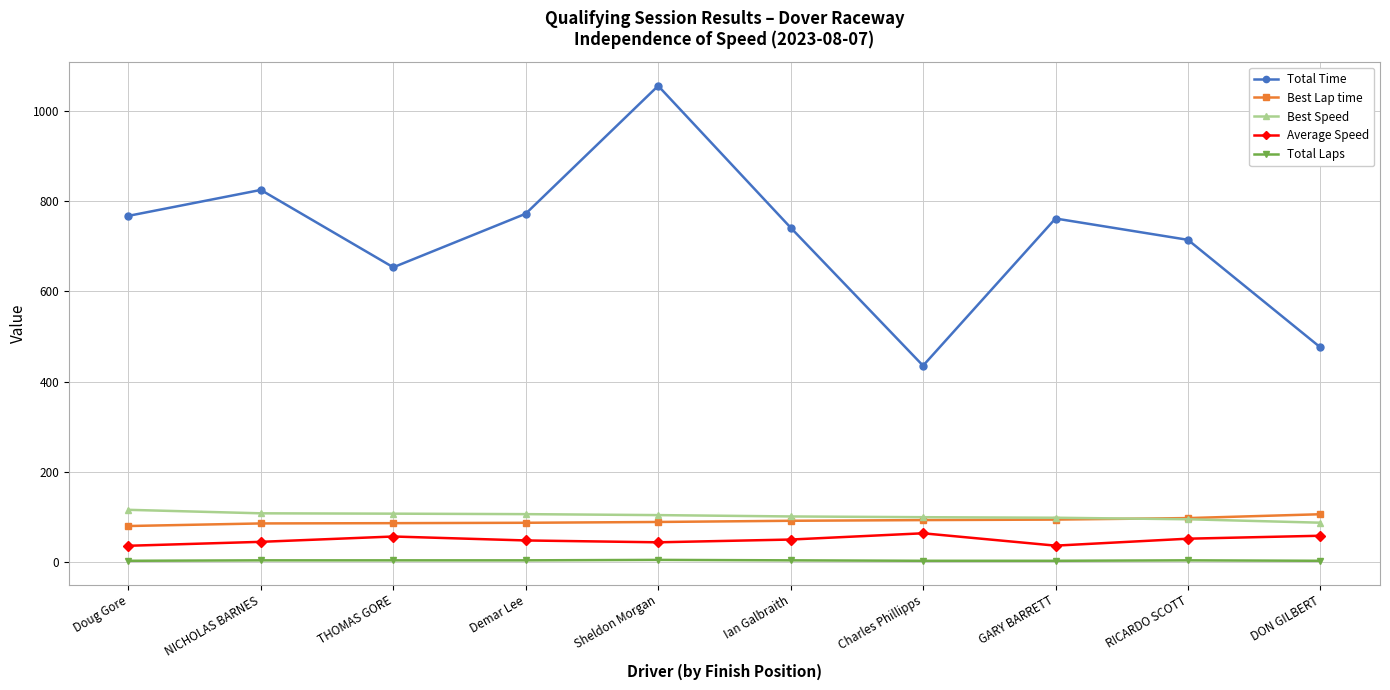

True or false: Average Speed has more than 0 interior local peaks.

True